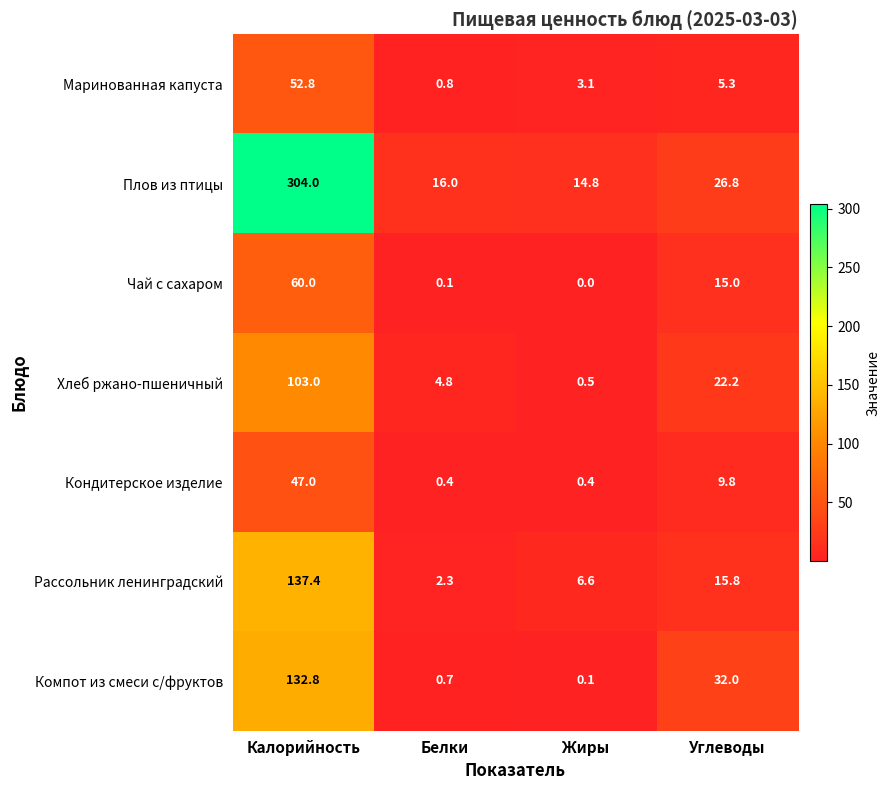

Where is Компот из смеси с/фруктов nearest to the value 66?

Углеводы